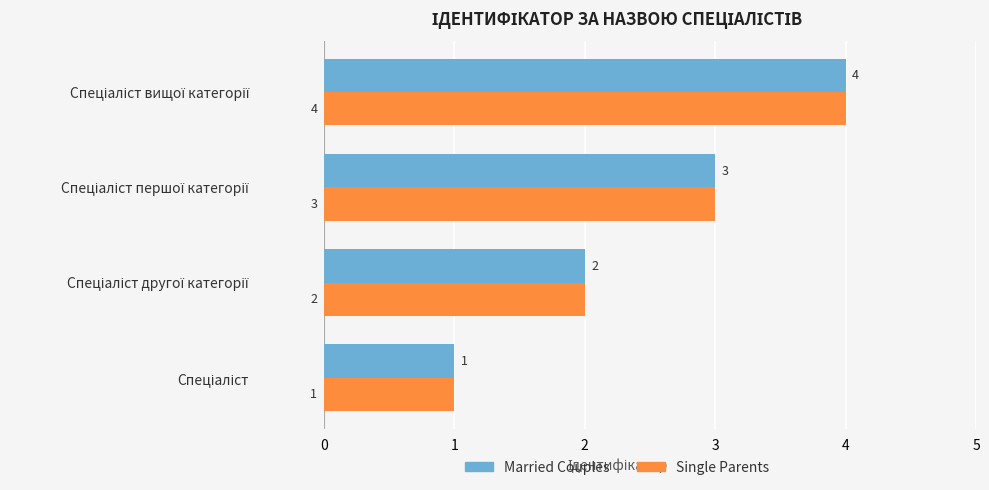

What is the difference between the maximum and minimum values in the Married Couples series?

3